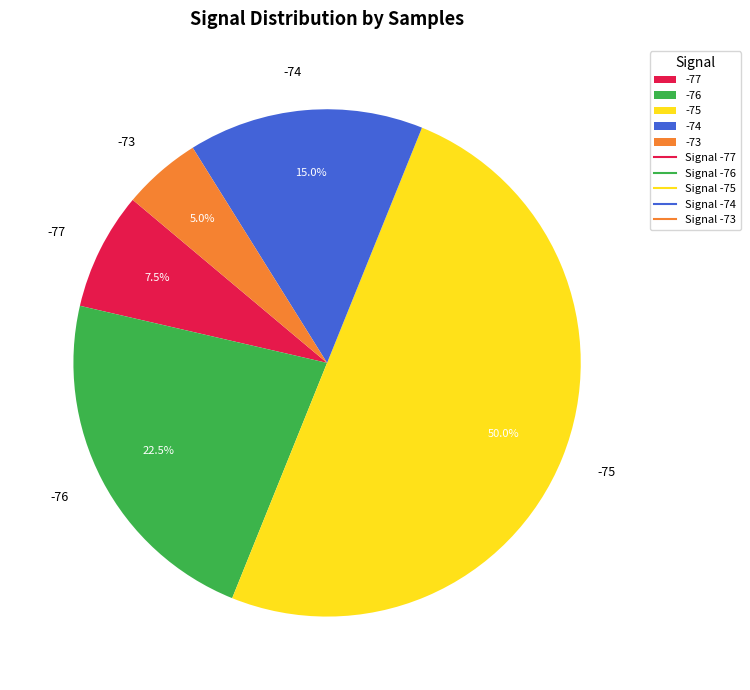

Which has a higher value, -74 or -76?

-76